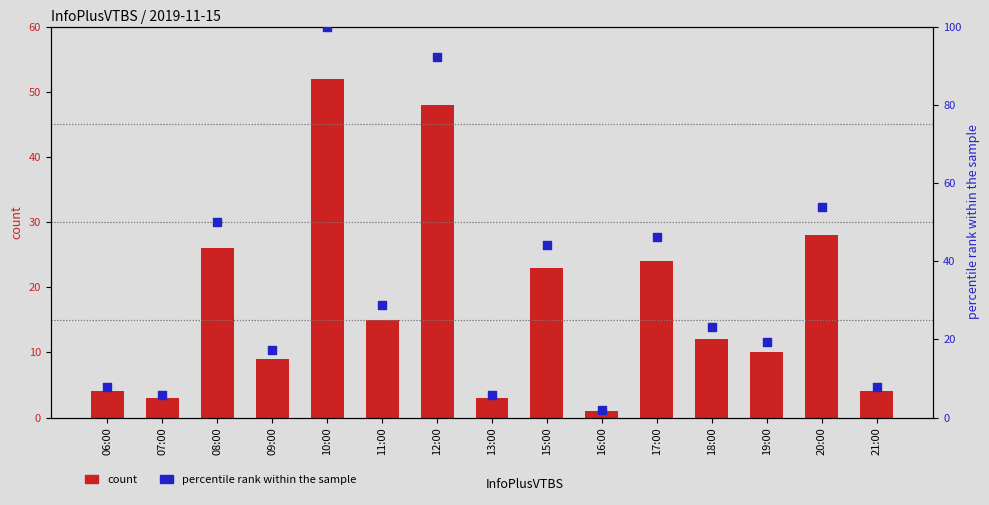

At which category is the sum across all series the highest?

10:00